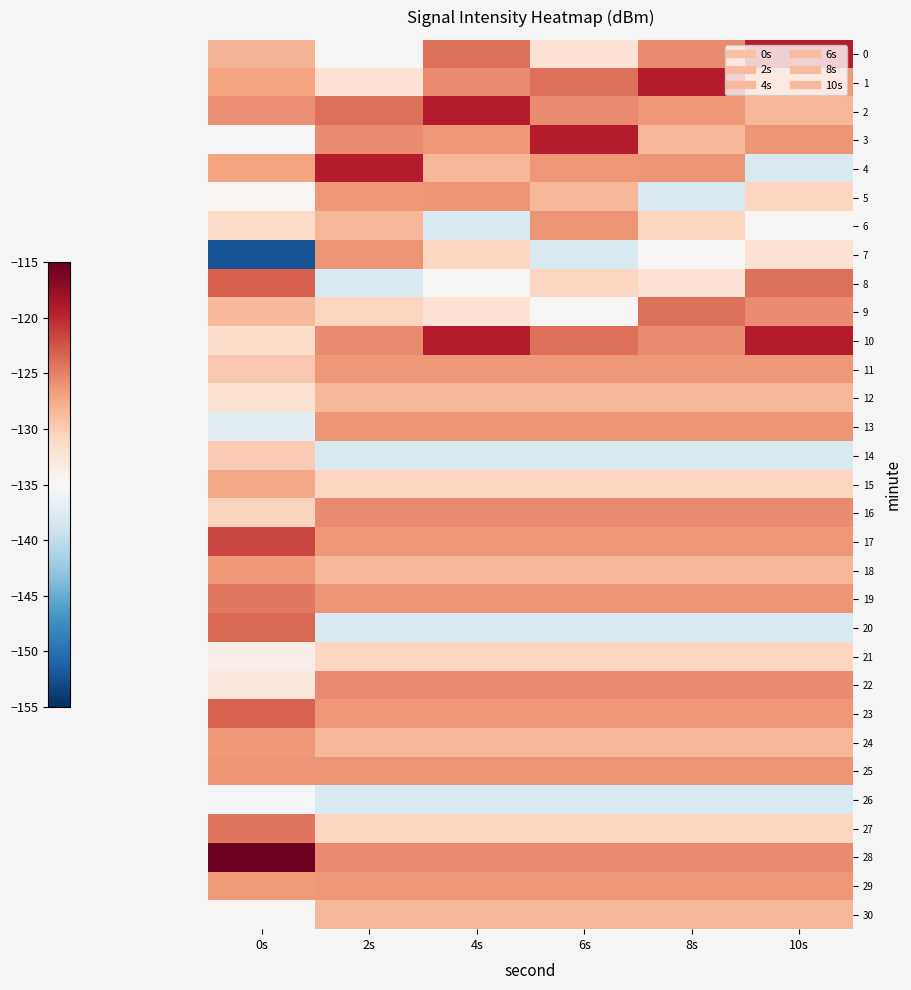

Which series has the largest range (max minus min)?

7